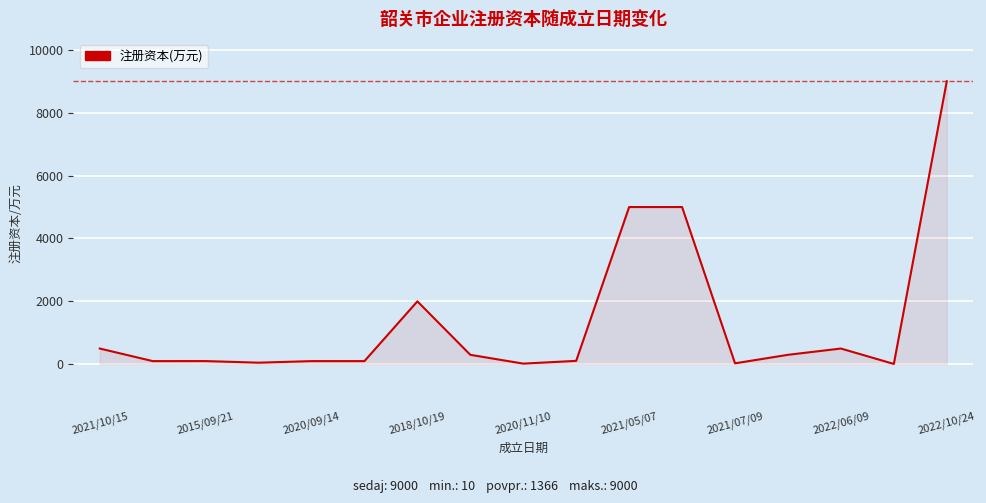

What is the difference between the maximum and minimum values?

8990